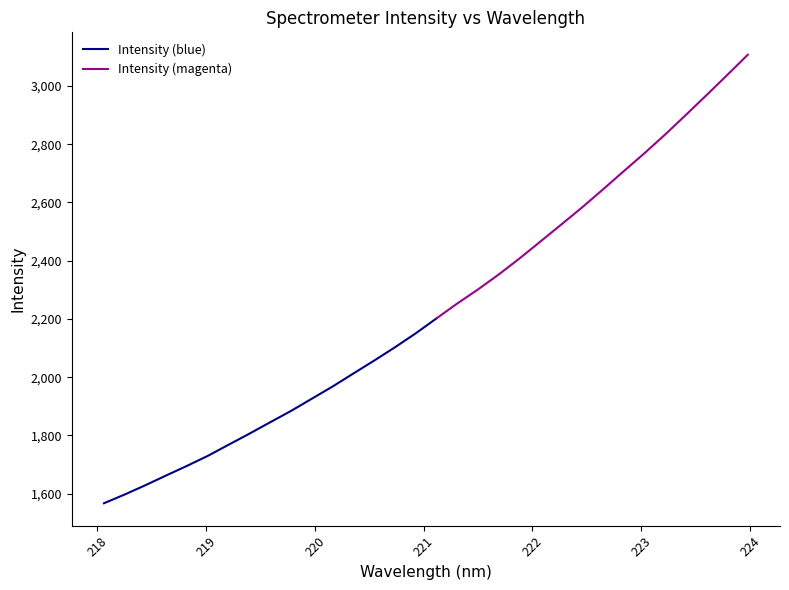

What is the minimum value shown in the chart?

1567.2